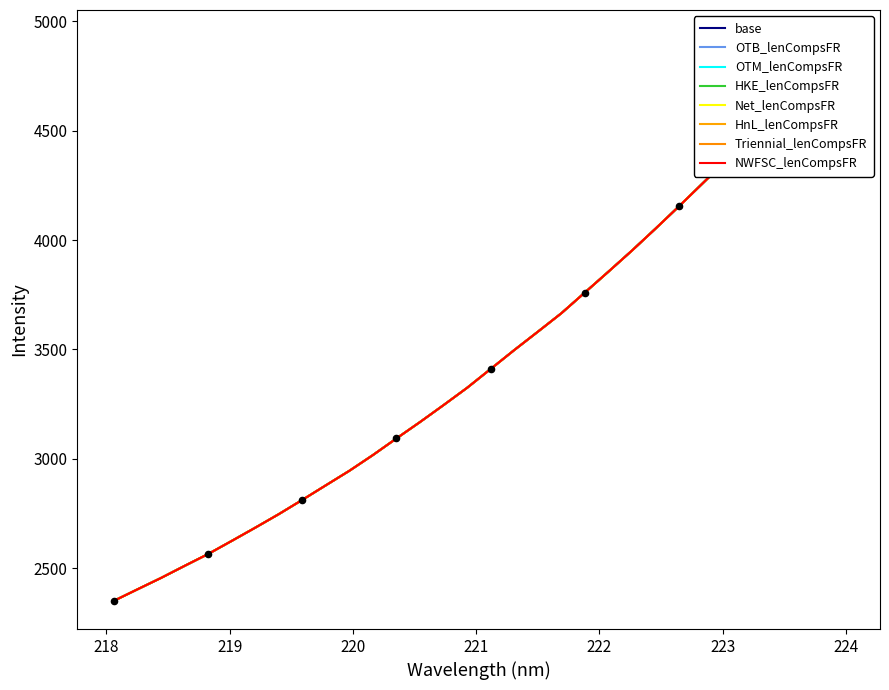

Approximately how many times larger is the value at 221.6902 compared to 222.0721?

1.0